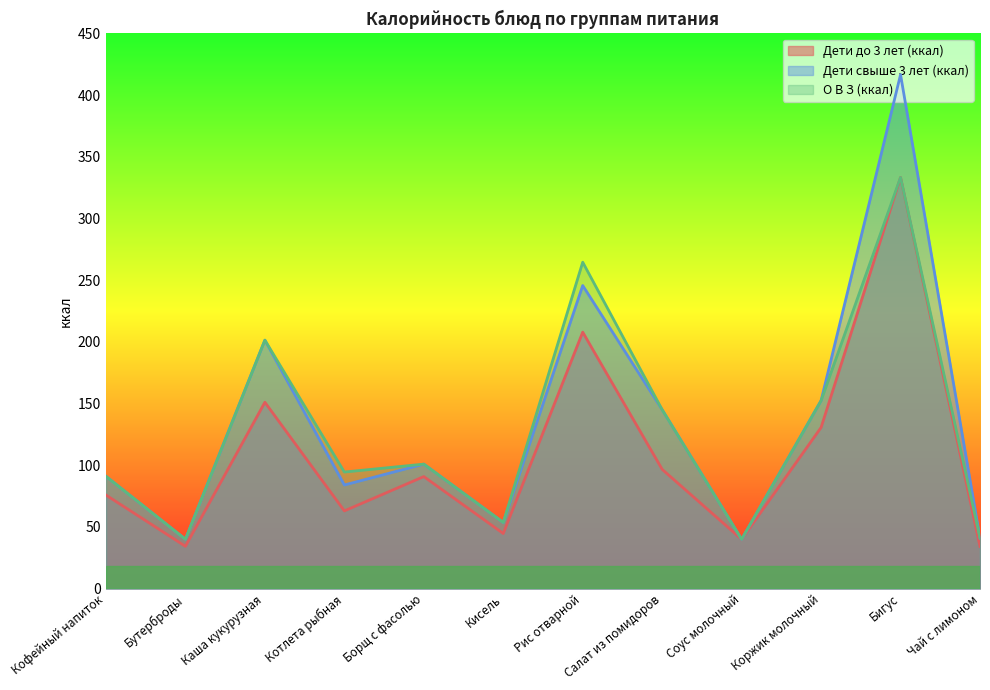

What is the label of the 11th point from the left?

Бигус